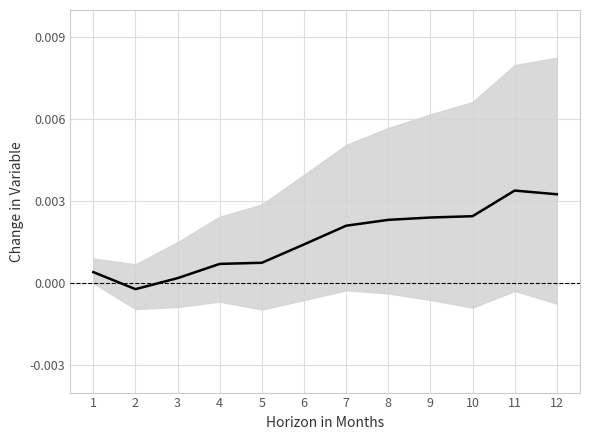

At which category does the chart reach its minimum across all series?

2